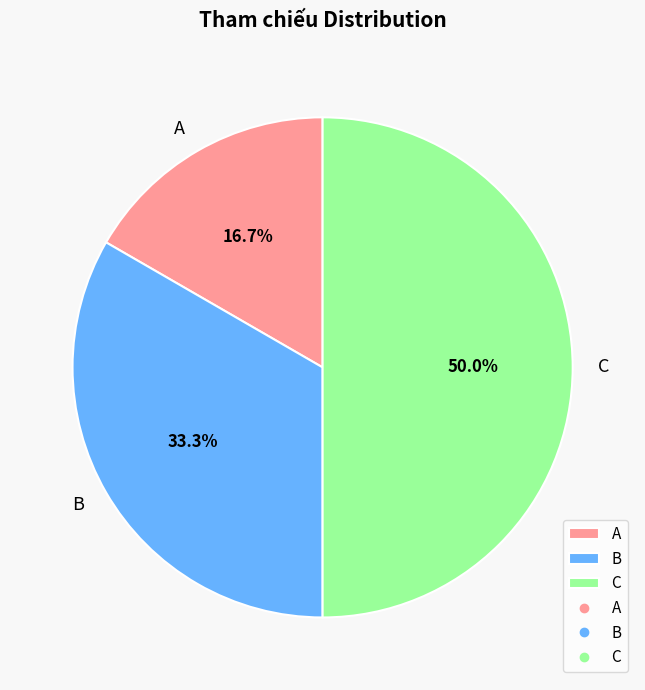

Which category has the smallest portion of the pie?

A